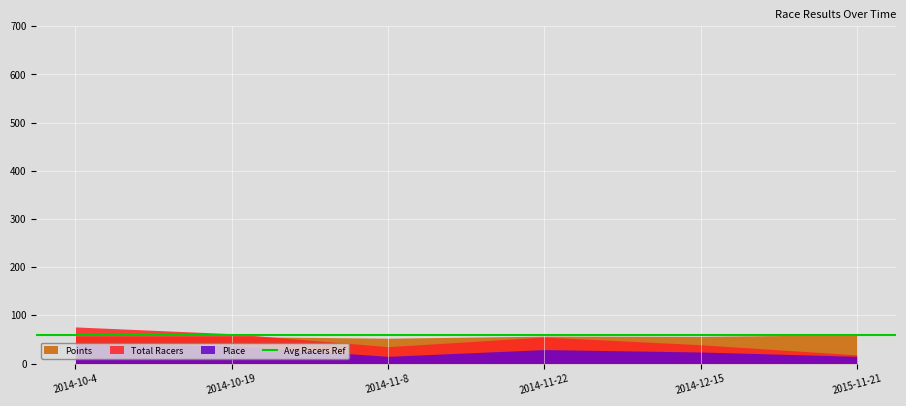

How many lines are shown in the chart?

3